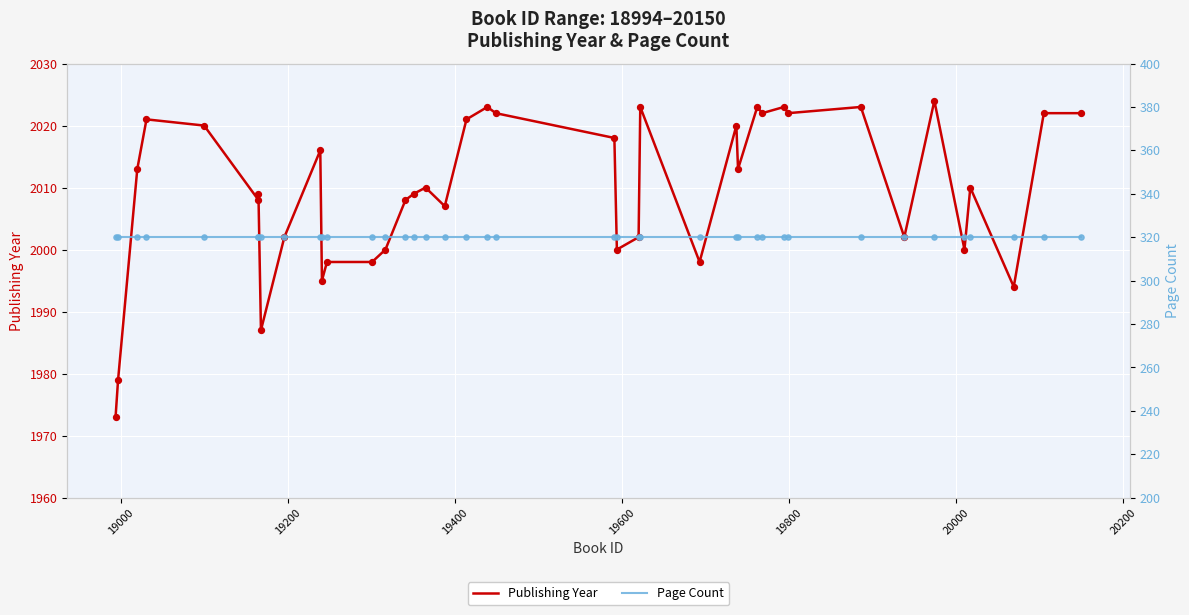

Which series has the widest spread of Y values?

Publishing Year